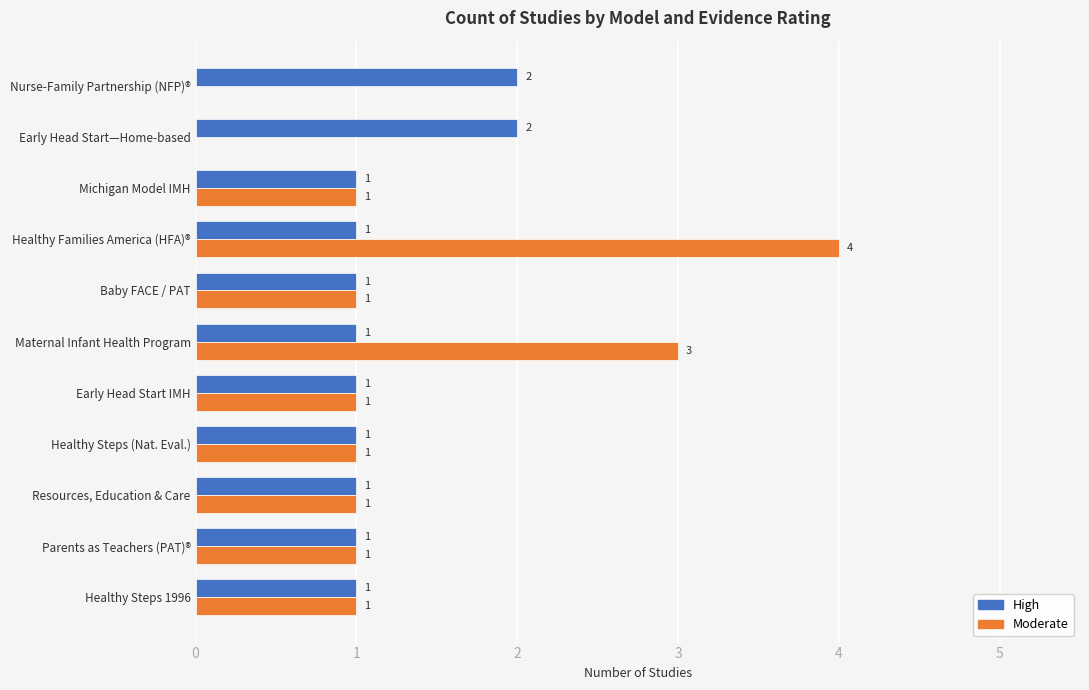

The Moderate series shows 1 at Resources, Education & Care. True or false?

True